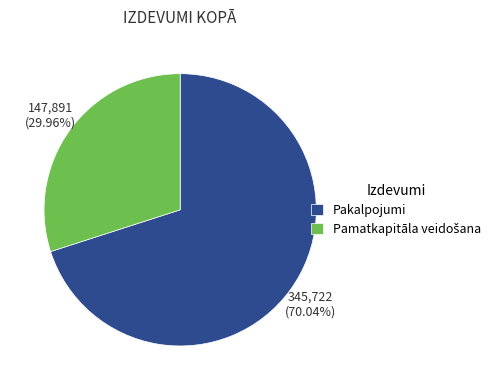

Does any single category account for the majority?

Yes